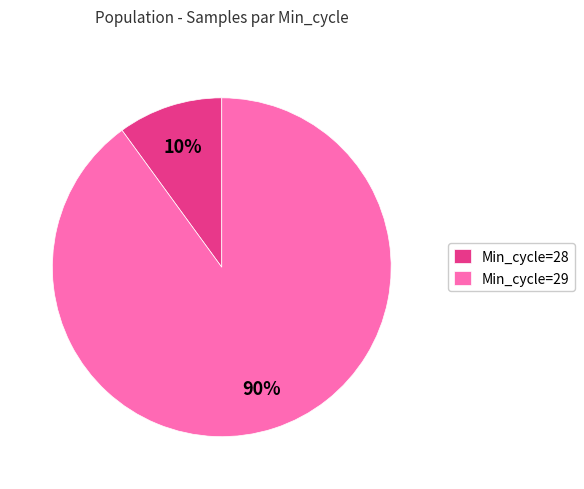

To the nearest percent, what percentage of the pie is Min_cycle=29?

90%